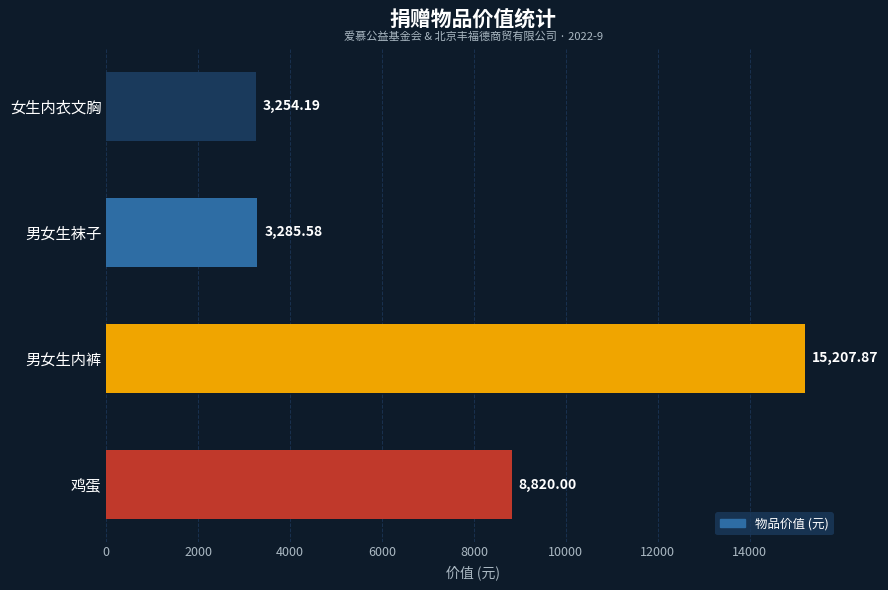

Which category has the highest value across all series?

男女生内裤